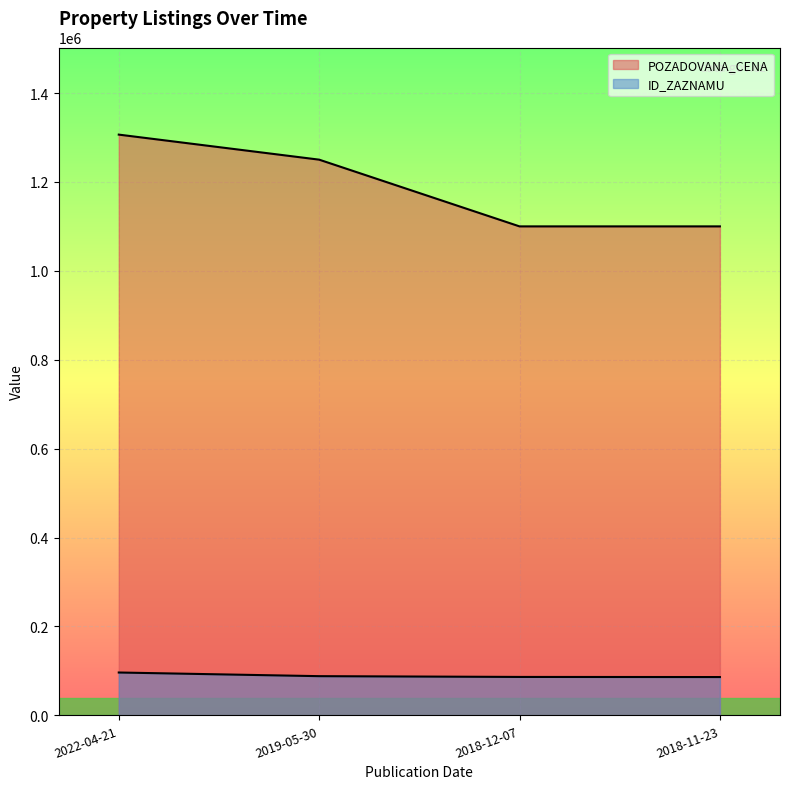

Which series has the largest total across all categories?

POZADOVANA_CENA